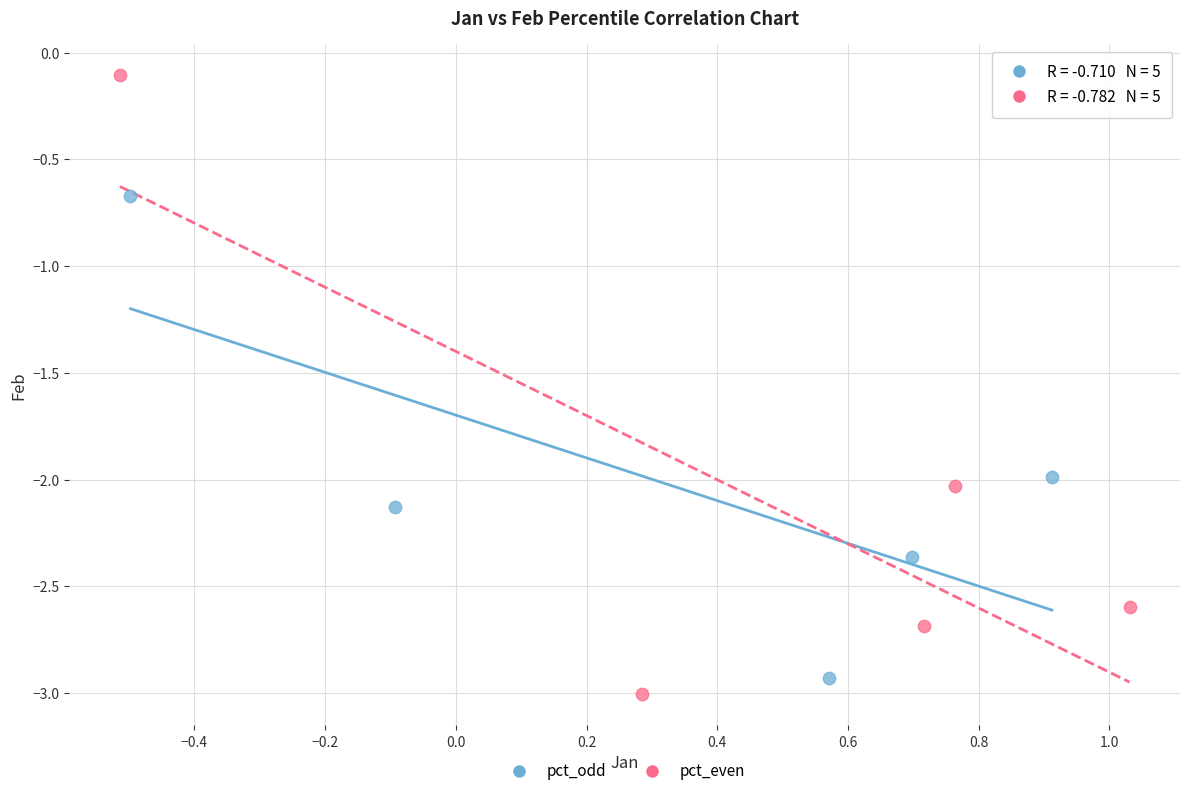

Which series reaches the minimum Y coordinate?

pct_even